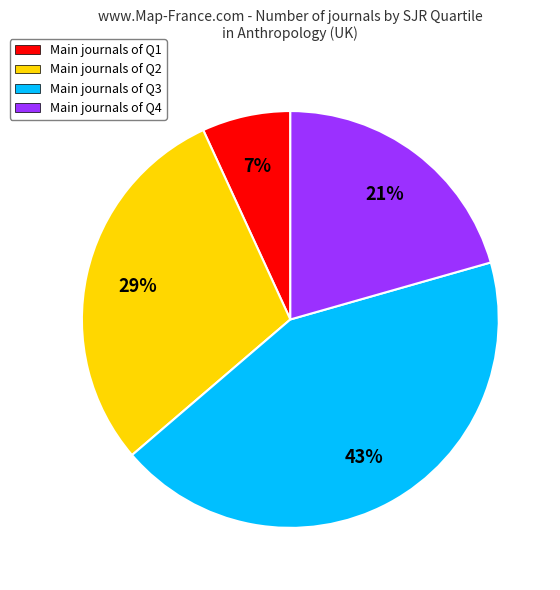

The Main journals of Q4 slice represents 13% of the pie. True or false?

False